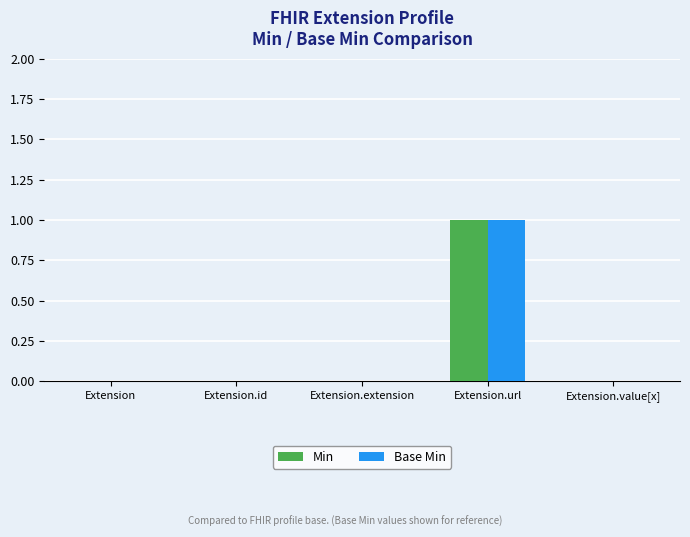

How many groups of bars are there?

5